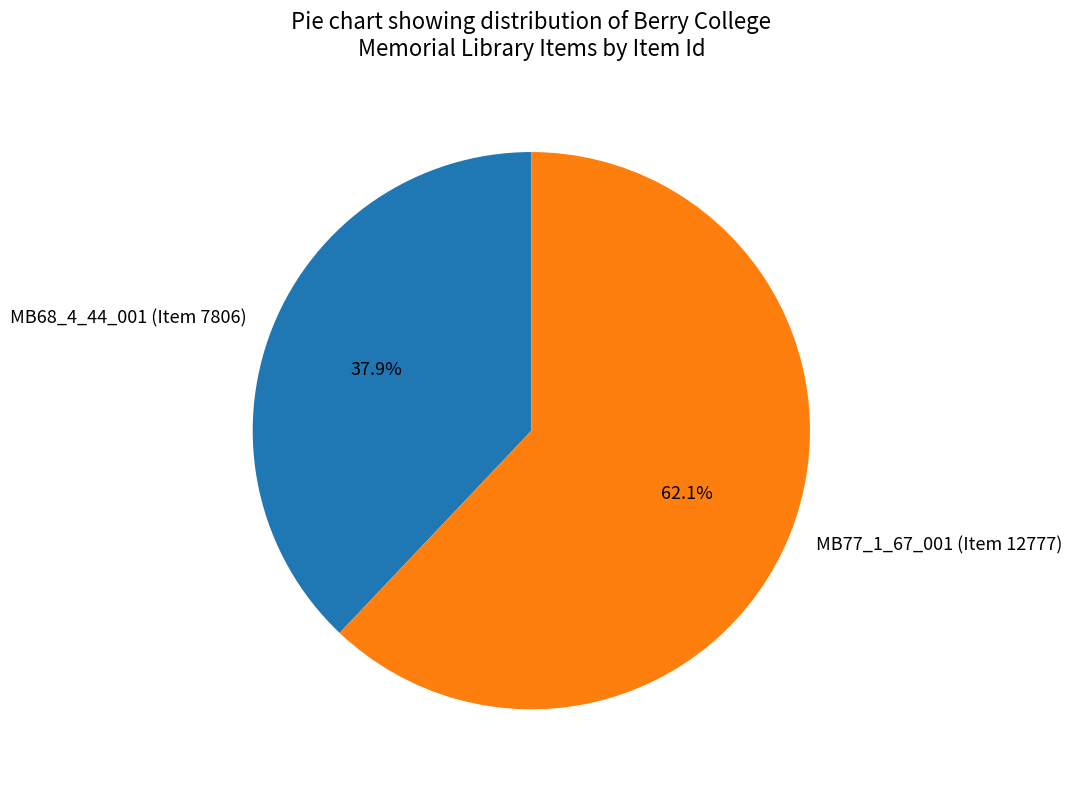

What is the total percentage of MB68_4_44_001 (Item 7806) and MB77_1_67_001 (Item 12777)?

100.0%